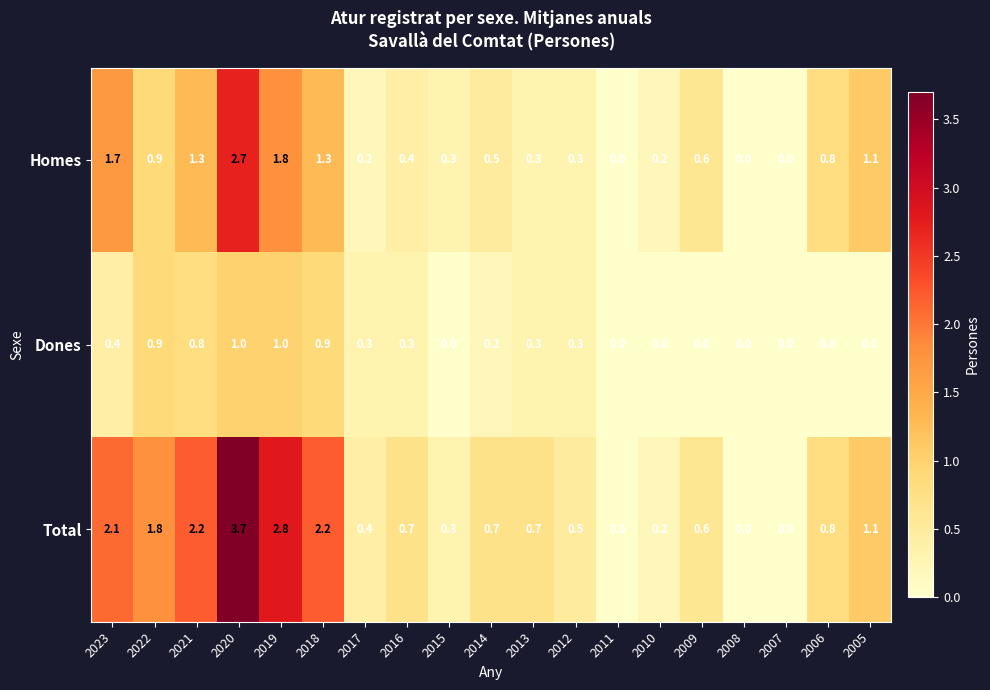

List the series in order of their peak value, highest first.

Total, Homes, Dones